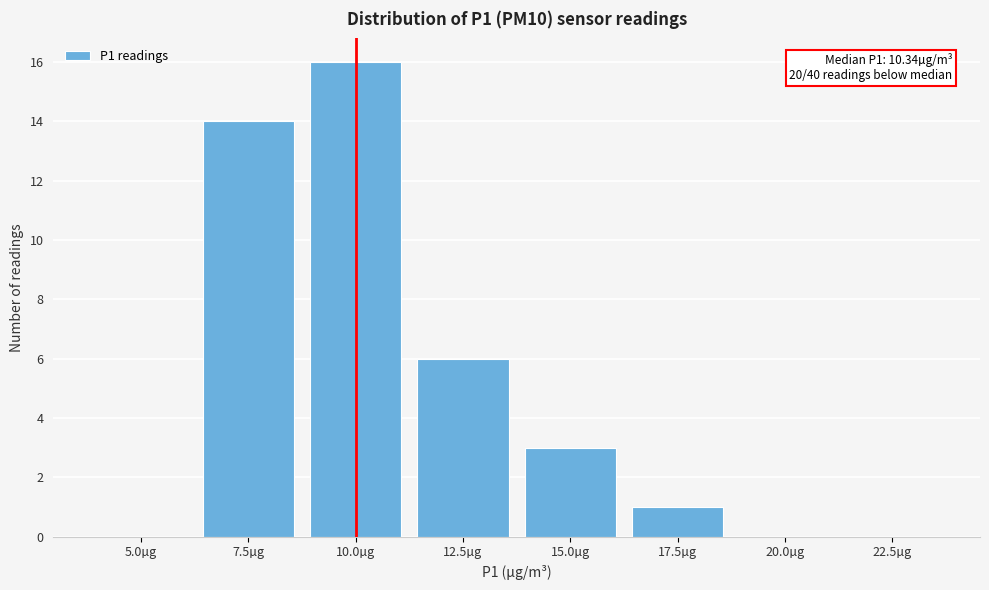

Reading right to left, what are all the values shown in this chart?

22.5µg=0	20.0µg=0	17.5µg=1	15.0µg=3	12.5µg=6	10.0µg=16	7.5µg=14	5.0µg=0